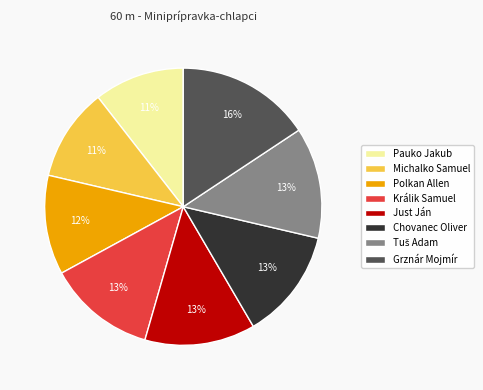

Approximately how many times larger is the value at Polkan Allen compared to Michalko Samuel?

1.1